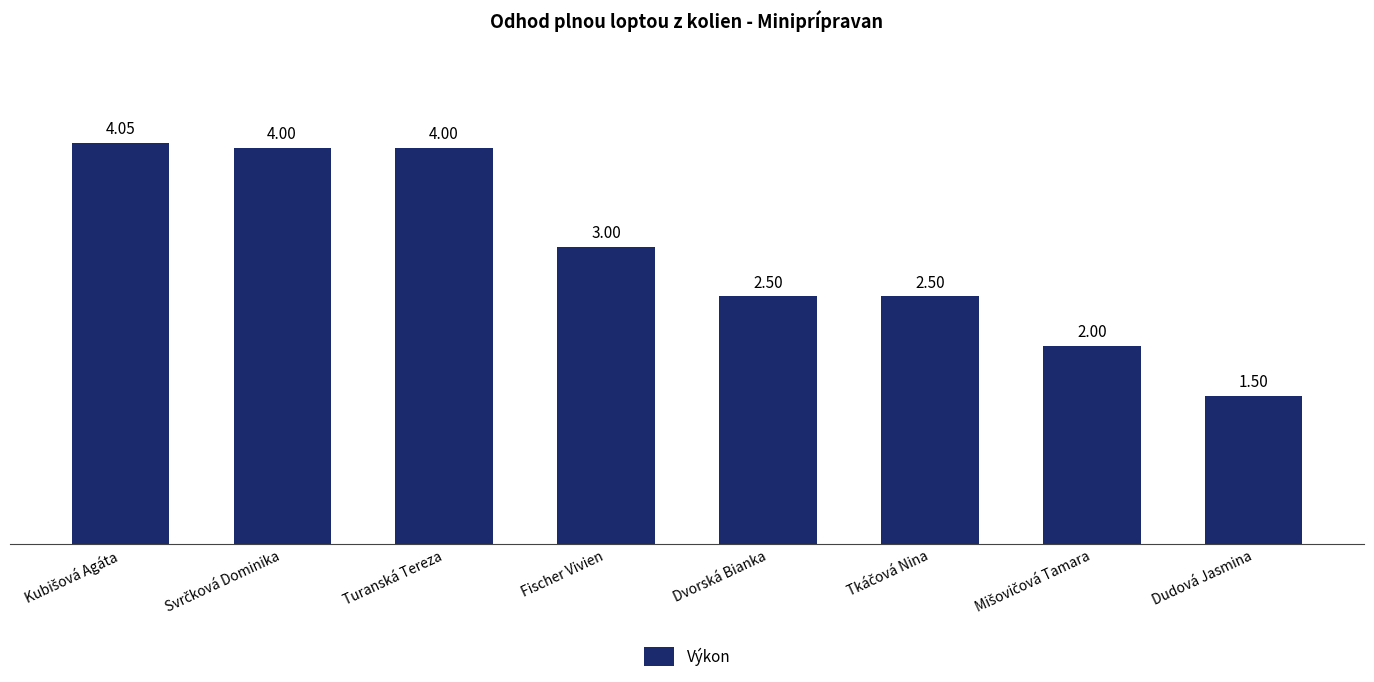

What is the change in value from Turanská Tereza to Dvorská Bianka?

-1.5